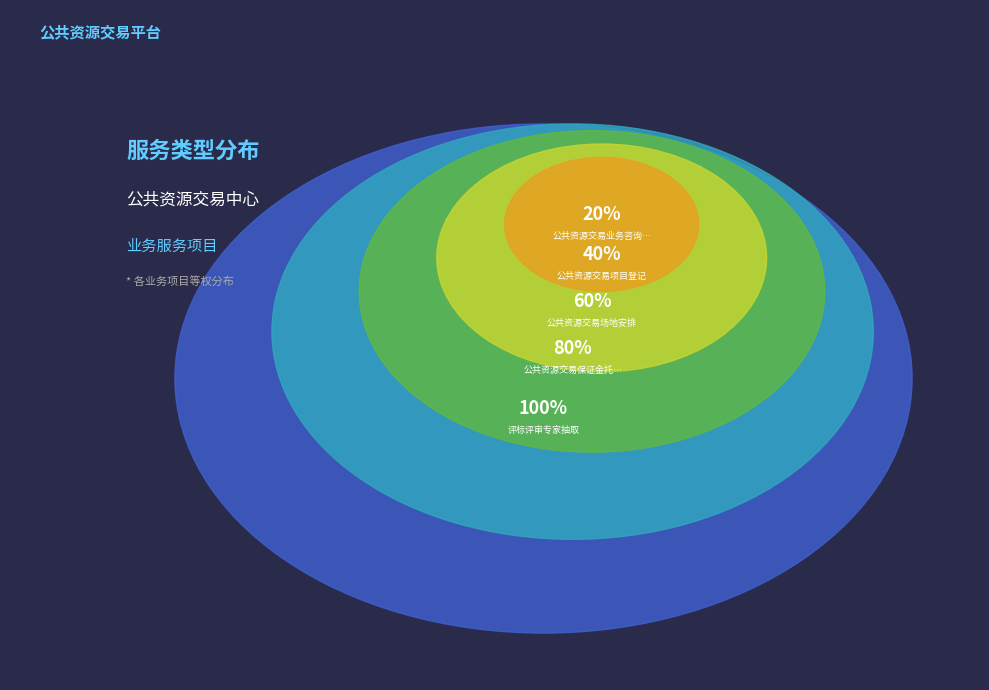

Rank the categories by value from lowest to highest.

公共资源交易业务咨询服务, 公共资源交易项目登记, 公共资源交易场地安排, 公共资源交易保证金托管, 评标评审专家抽取